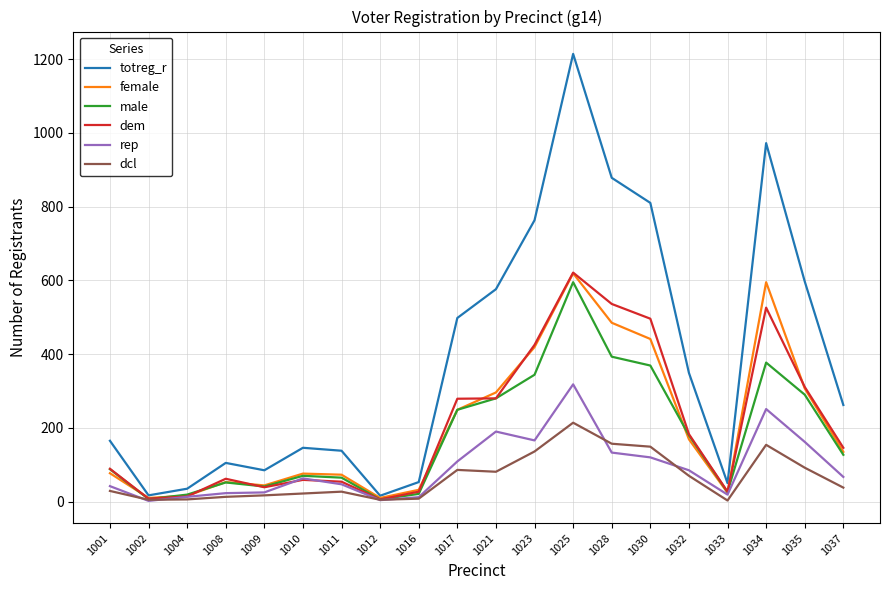

What is the sum of all dcl values?

1312